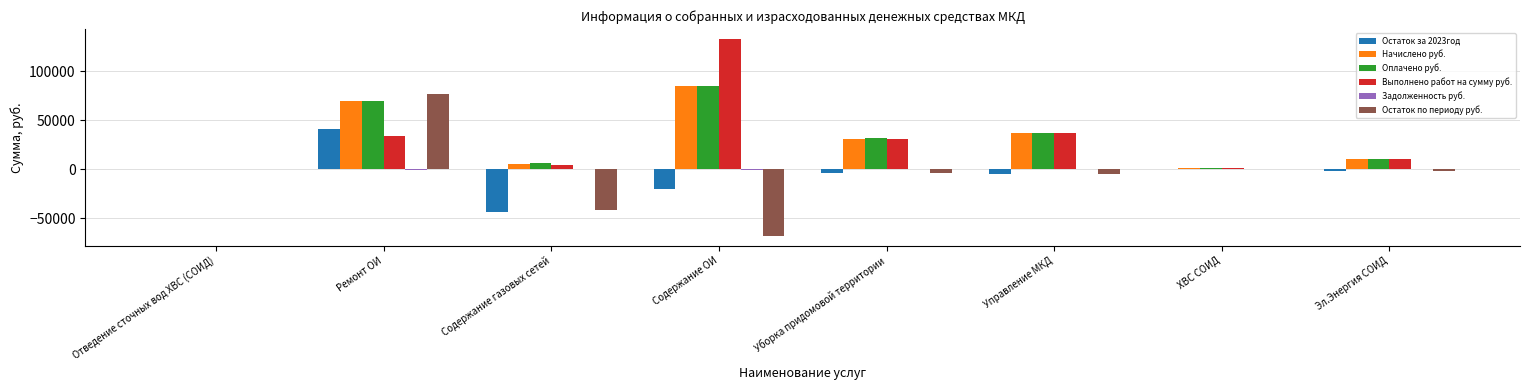

The Остаток по периоду руб. series shows -73521.0 at Содержание газовых сетей. True or false?

False